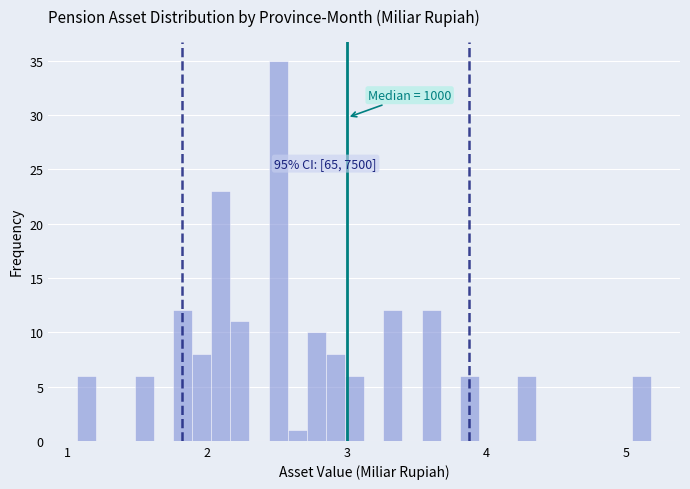

Around what value on the x-axis is the tallest bar? Give the approximate position of its centre, as read against the axis.

2.5